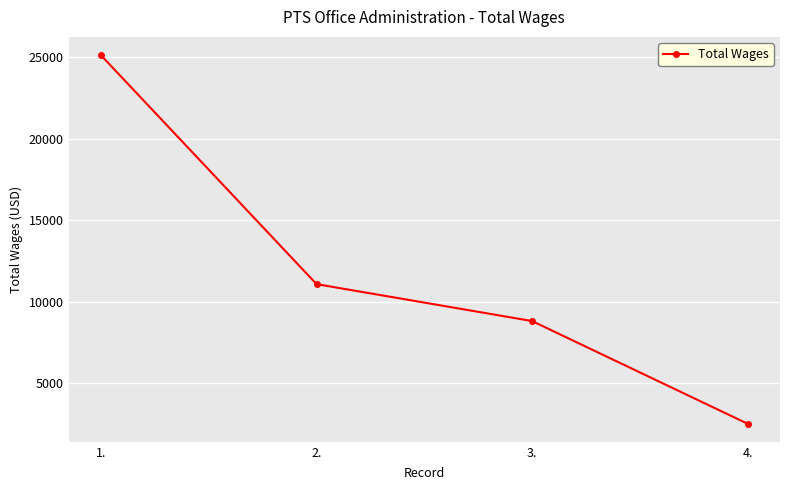

What is the approximate value at 4.?

2516